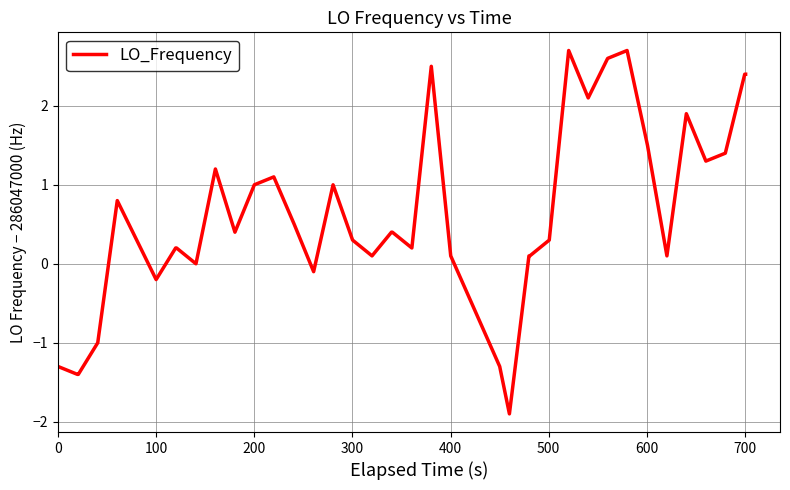

What is the smallest value displayed?

-1.9